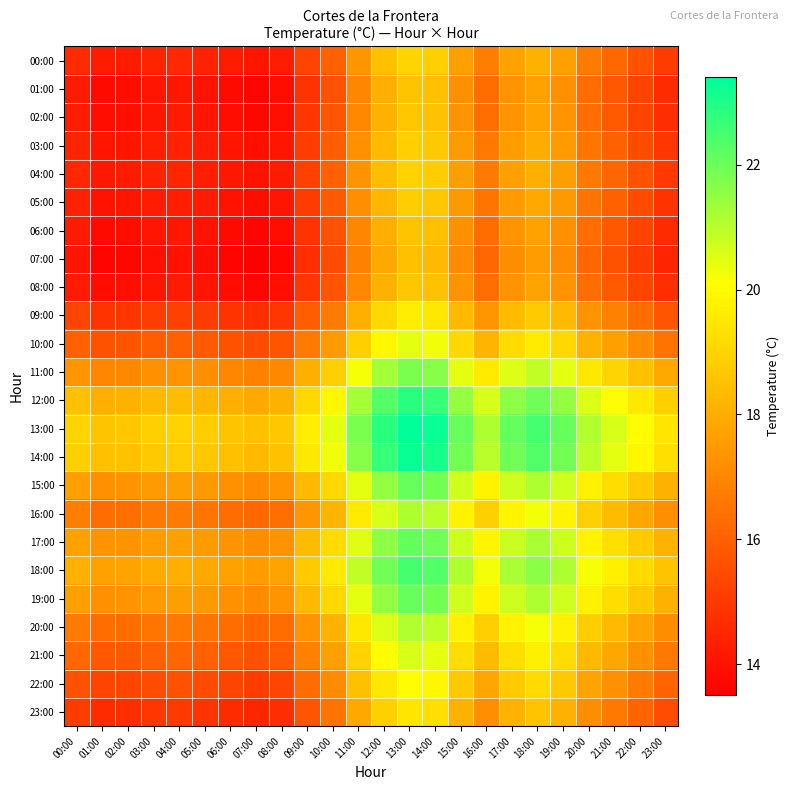

What is the smallest value displayed?

13.5